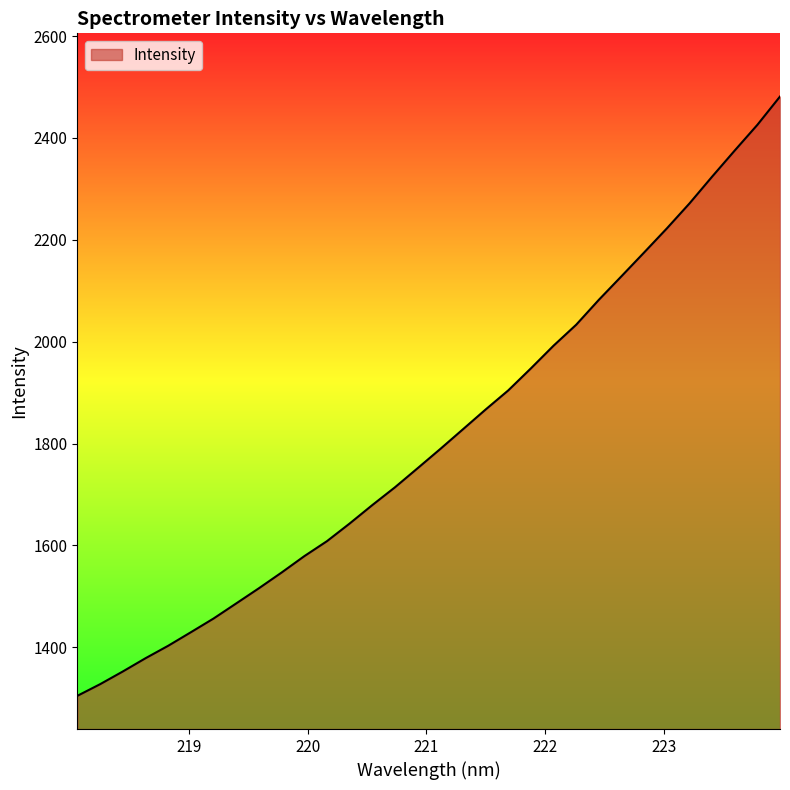

What is the maximum value shown in the chart?

2481.2